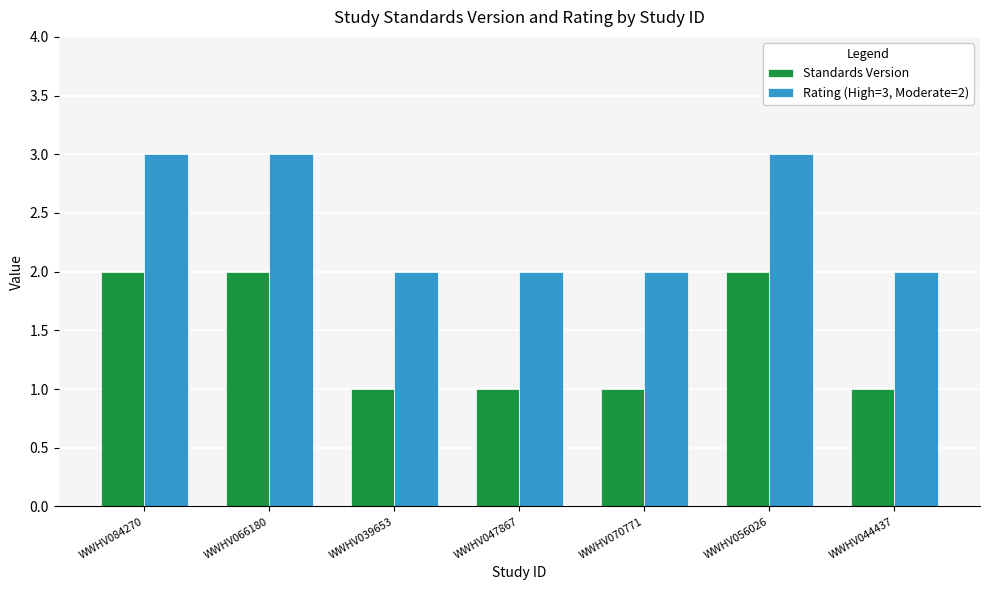

What is the label of the 1st bar from the right?

WWHV044437